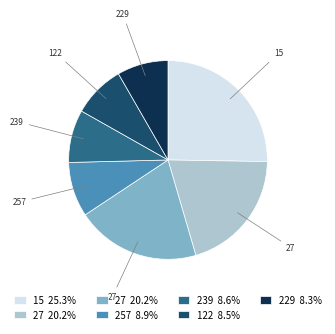

Does any single category account for the majority?

No